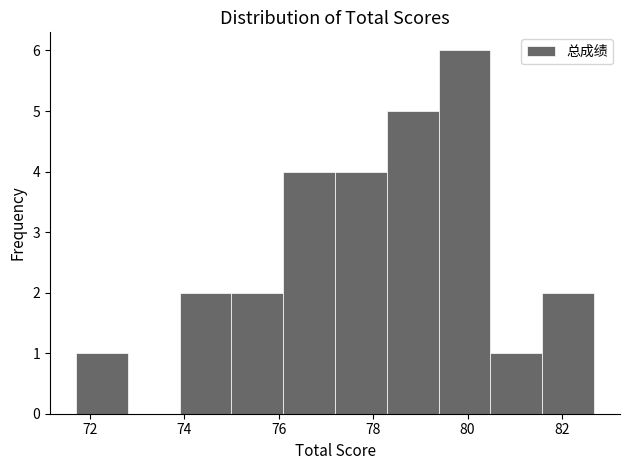

Which range on the x-axis has the tallest bar?

79.4 to 80.4